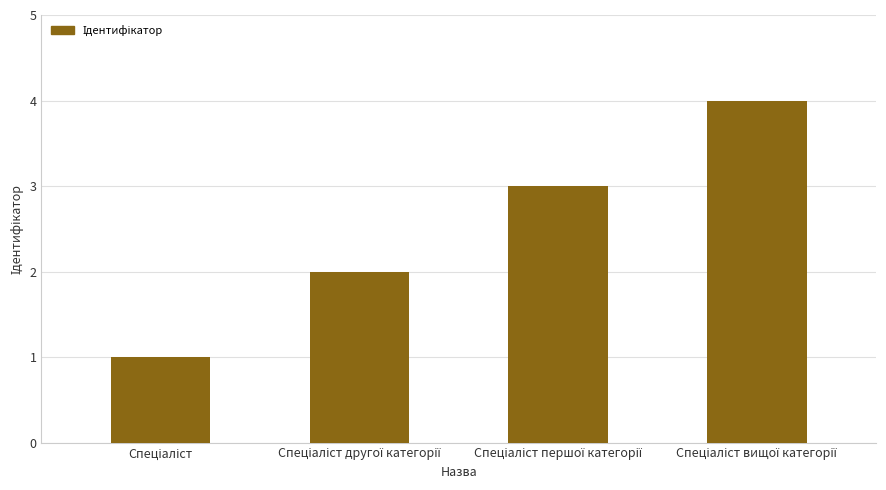

What is the difference between the maximum and minimum values?

3